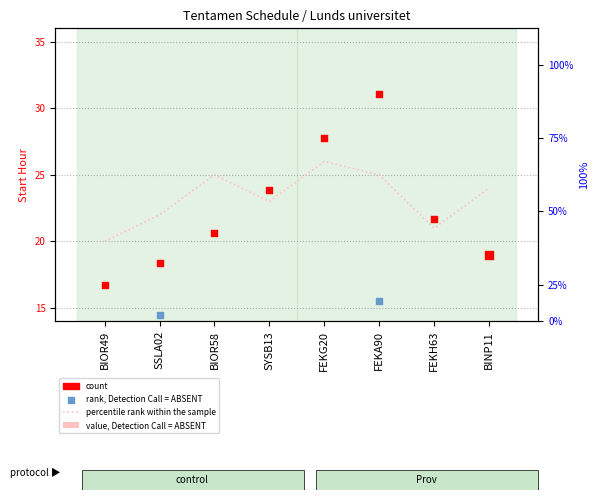

Which series reaches the minimum Y coordinate?

value, Detection Call = ABSENT